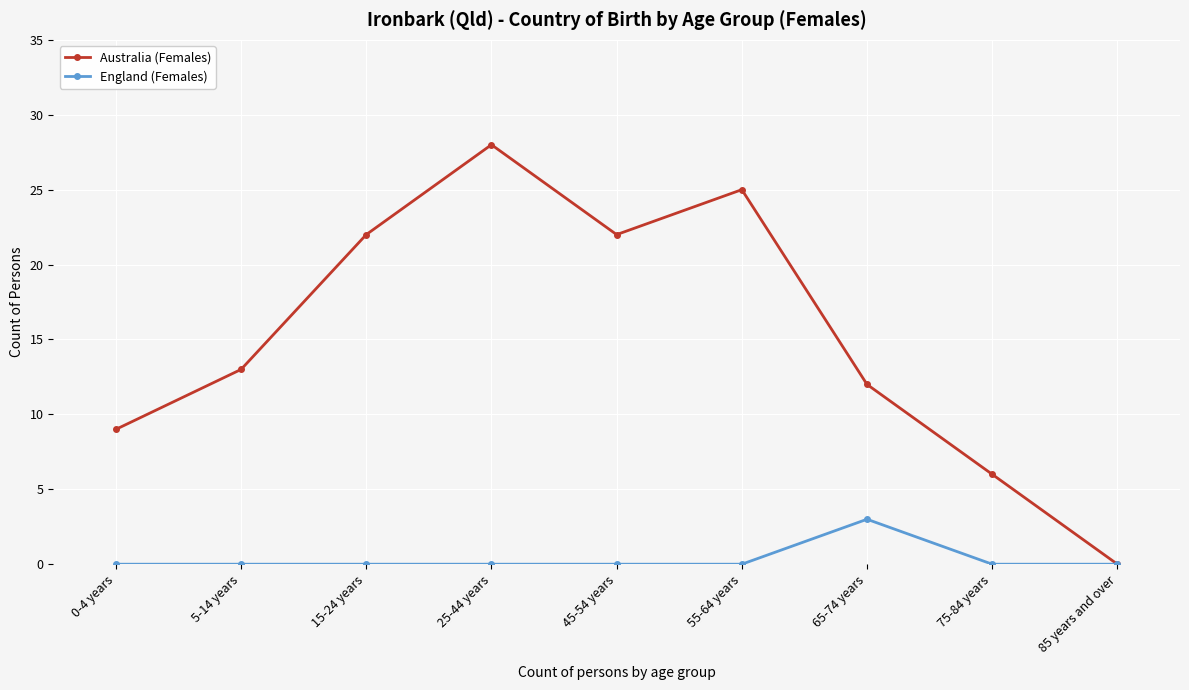

What is the difference between the maximum and minimum values in the England (Females) series?

3